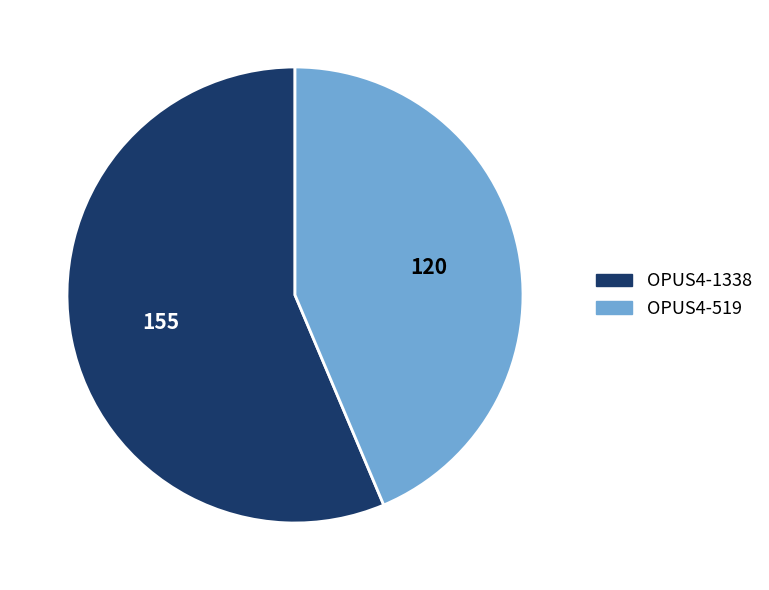

How many segments does this pie chart have?

2